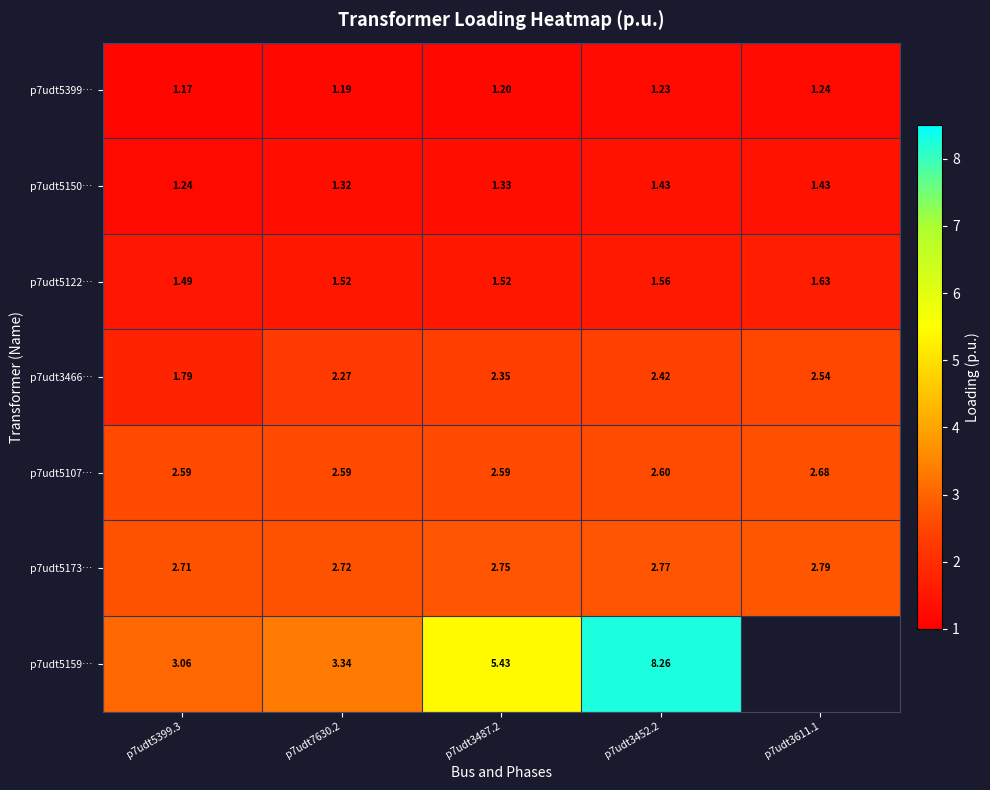

Rank the series at p7udt5399.3 from lowest to highest value.

p7udt5399…, p7udt5150…, p7udt5122…, p7udt3466…, p7udt5107…, p7udt5173…, p7udt5159…